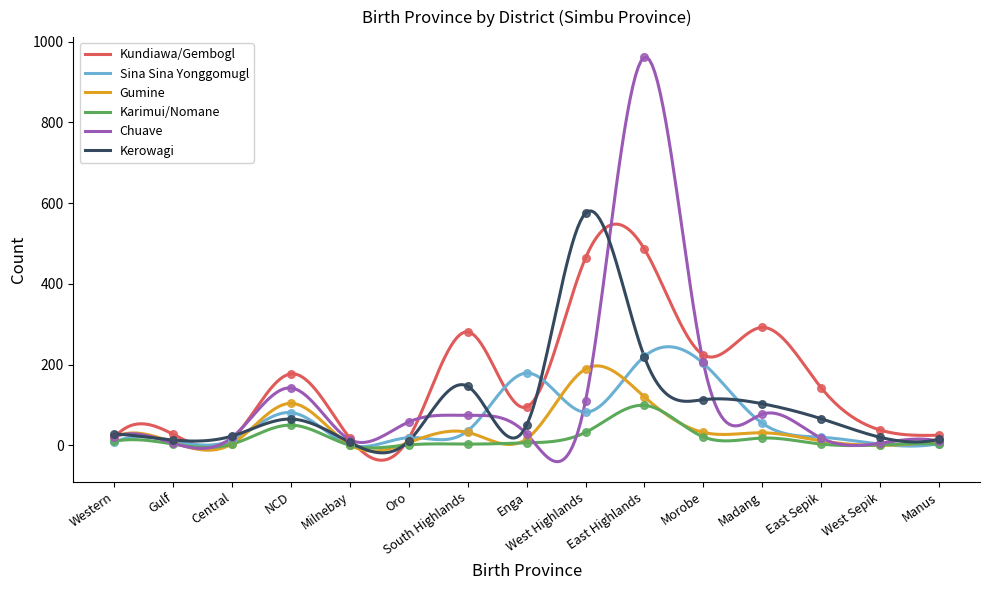

Which series has the largest total across all categories?

Kundiawa/Gembogl